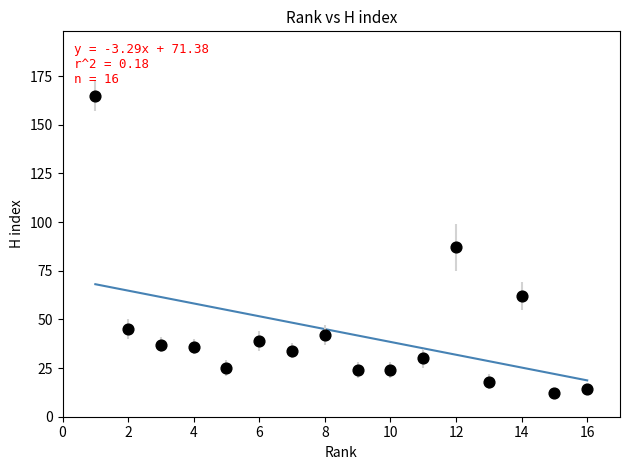

What is the range of Y values (max minus min)?

153